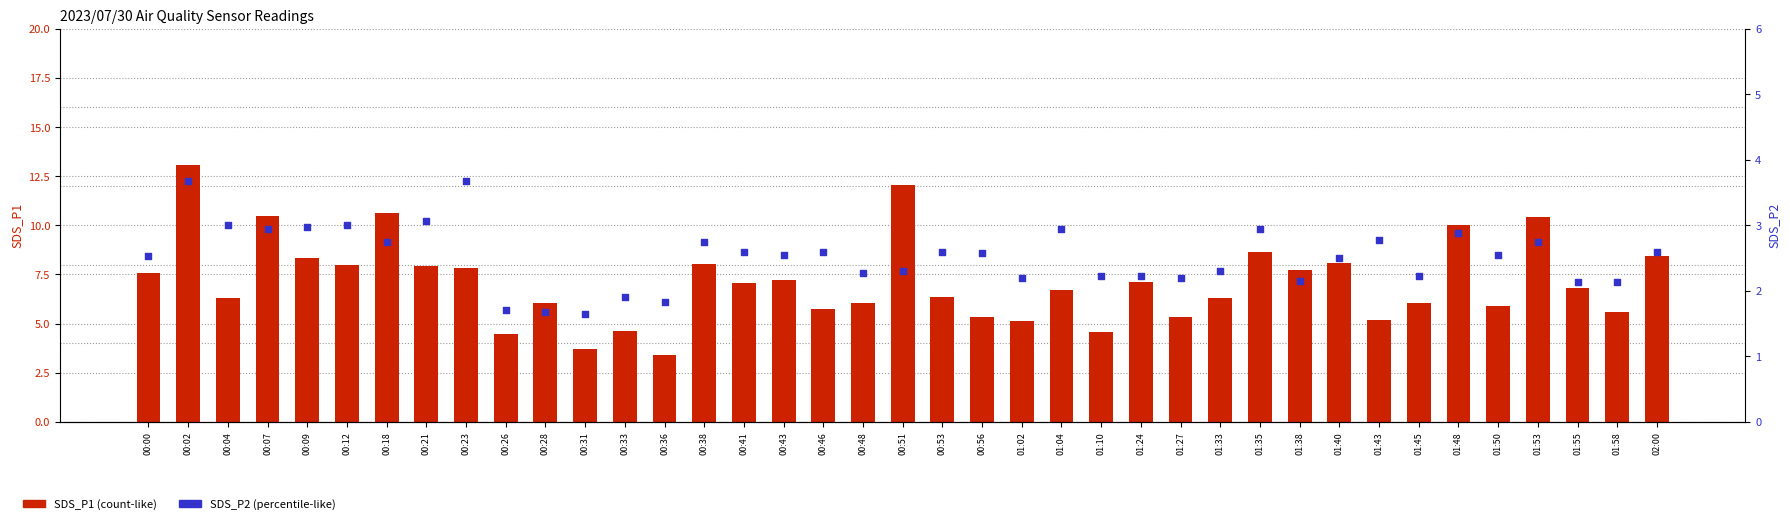

Which series has the largest Y range (max minus min)?

SDS_P1